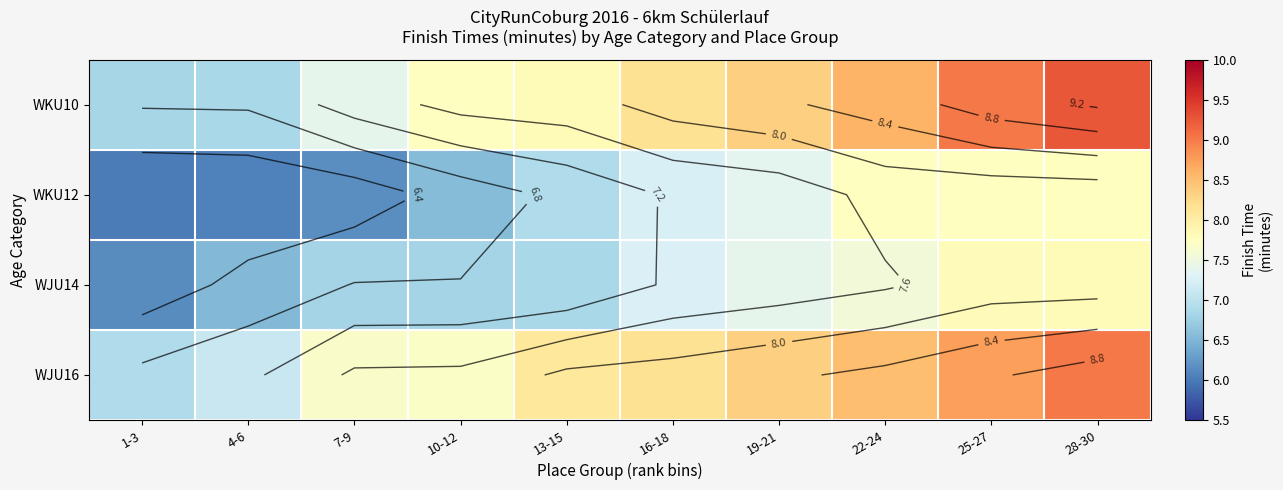

What is the difference between the highest and lowest values at 7-9?

1.5